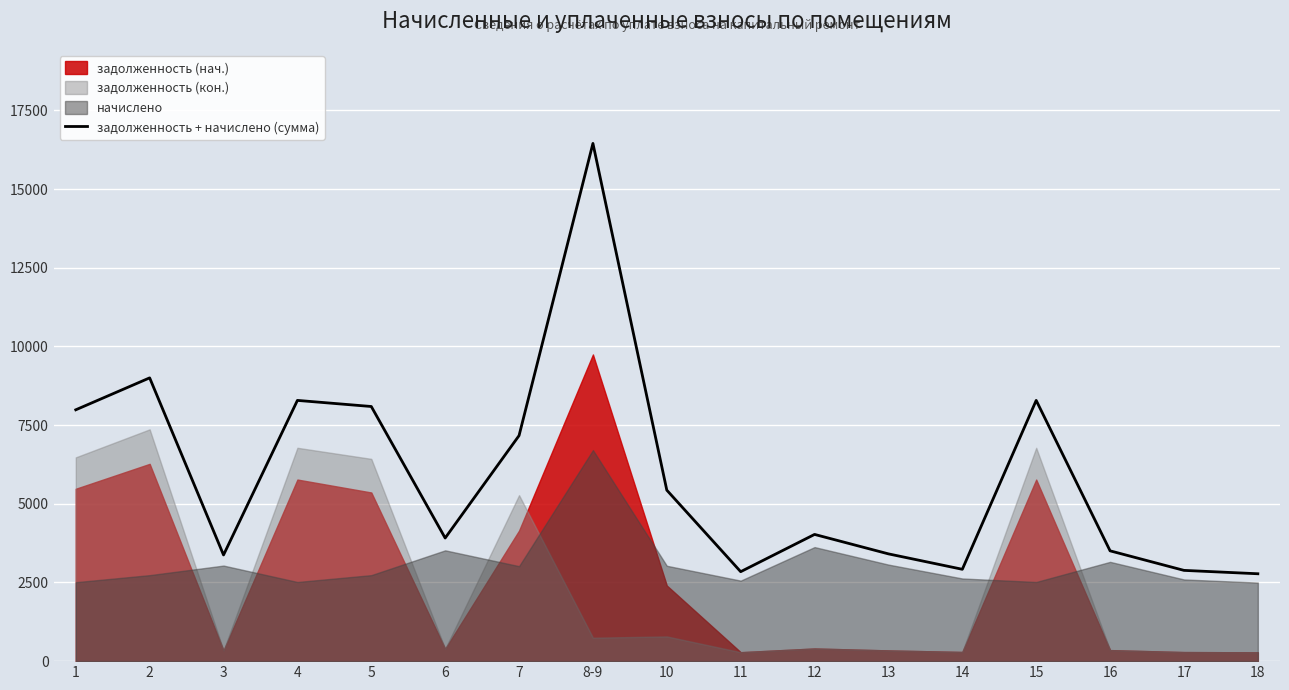

At which label is the value closest to 9614?

2